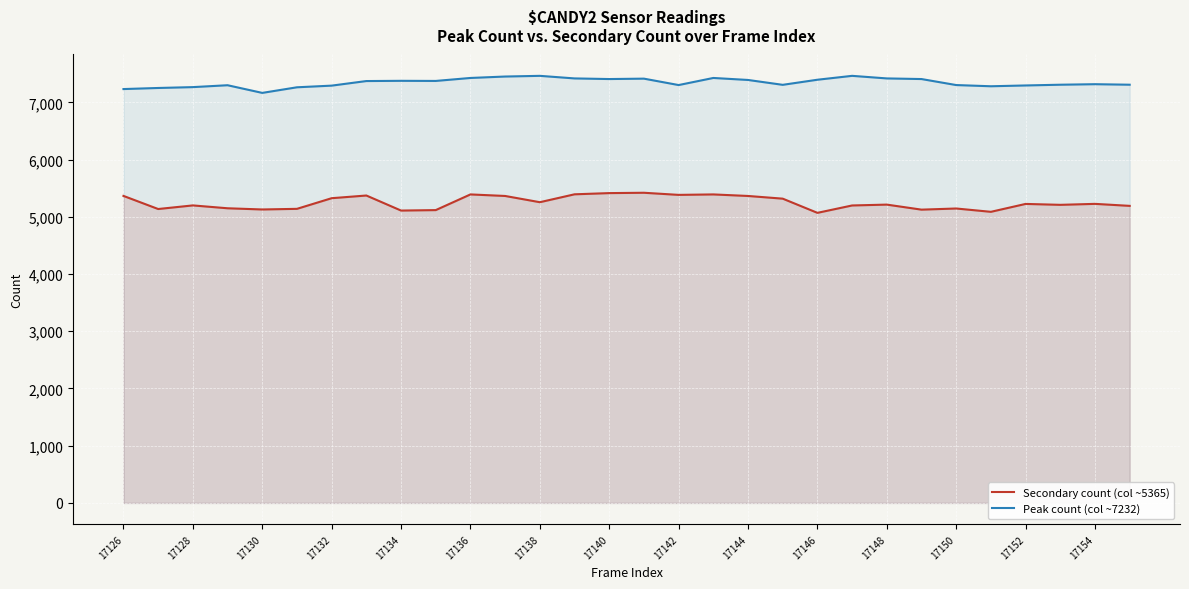

At 19, list the series in order from smallest to largest.

Secondary count (col ~5365), Peak count (col ~7232)